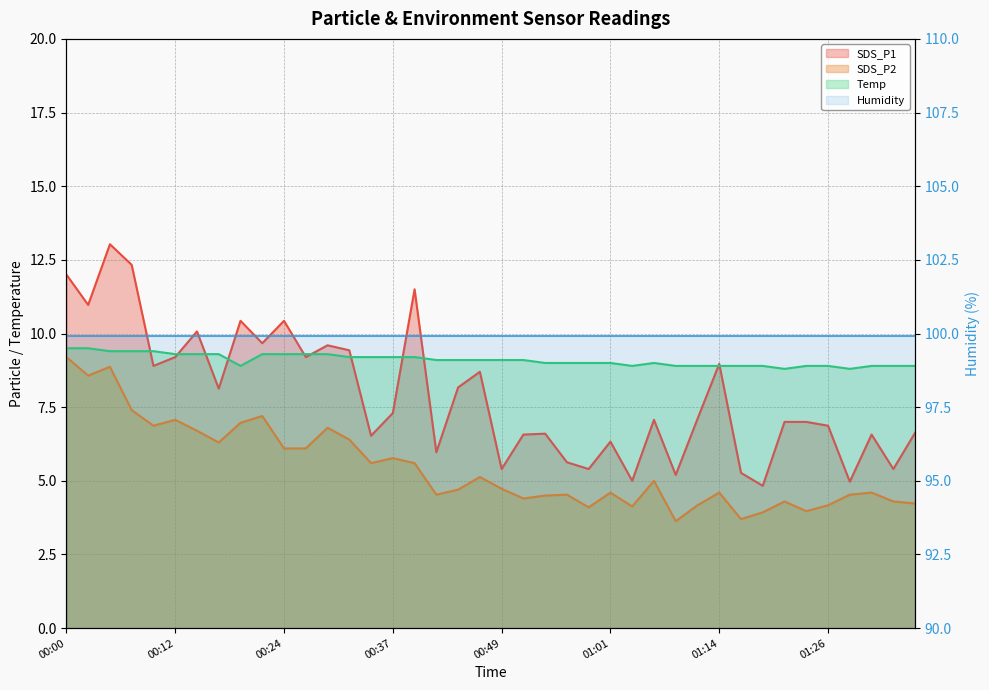

Read the SDS_P2 value at 30.

4.6